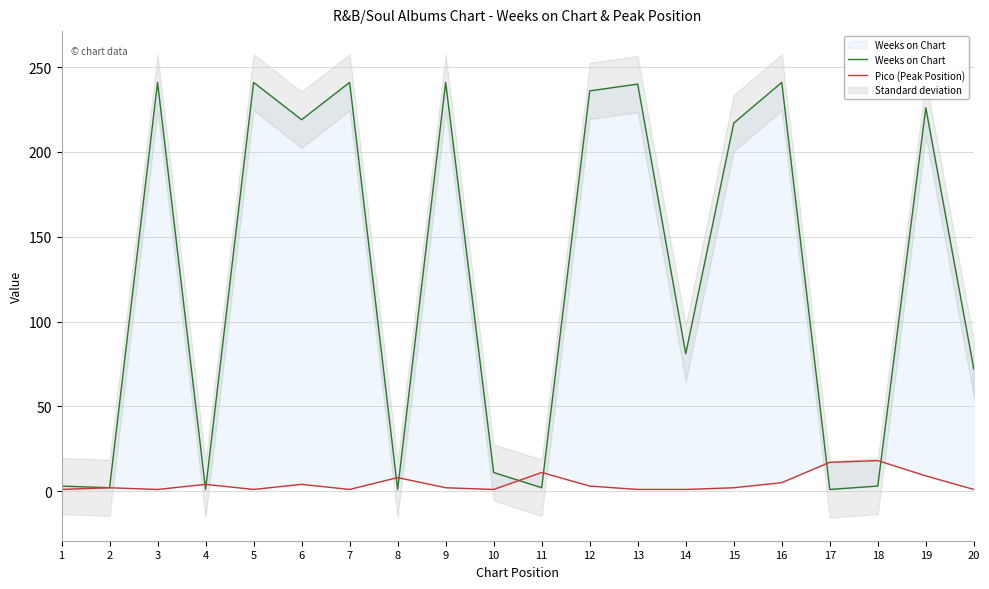

The value of Weeks on Chart at 20 is 72. True or false?

True